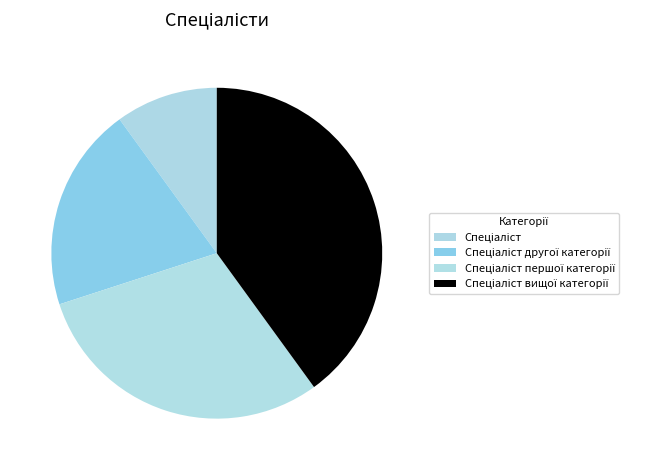

The Спеціаліст першої категорії slice represents 16% of the pie. True or false?

False